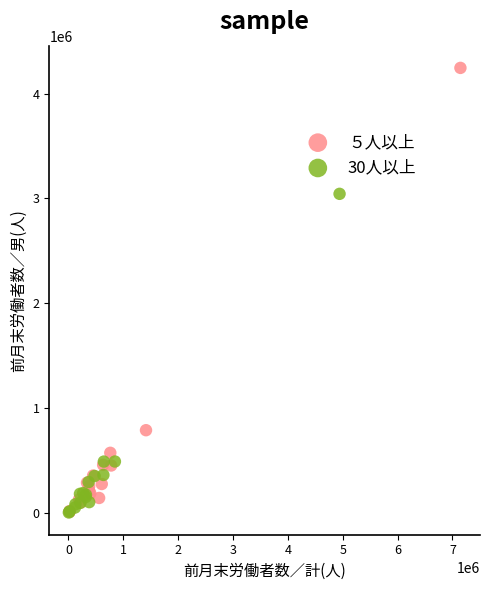

What are all the series names shown in the legend?

５人以上, 30人以上